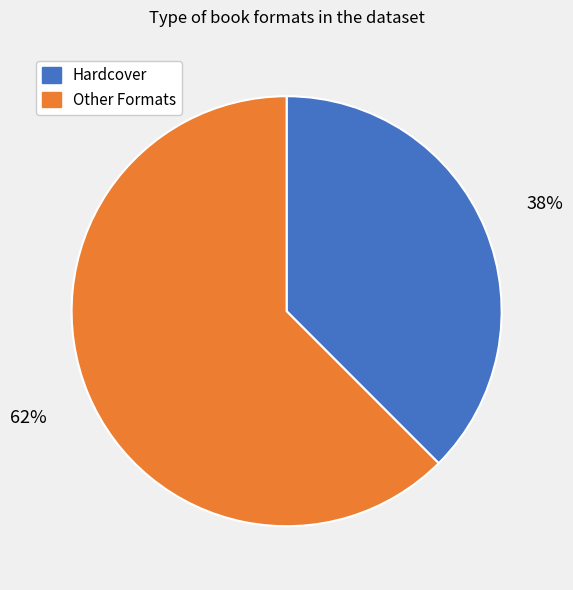

How many slices are in this pie chart?

2